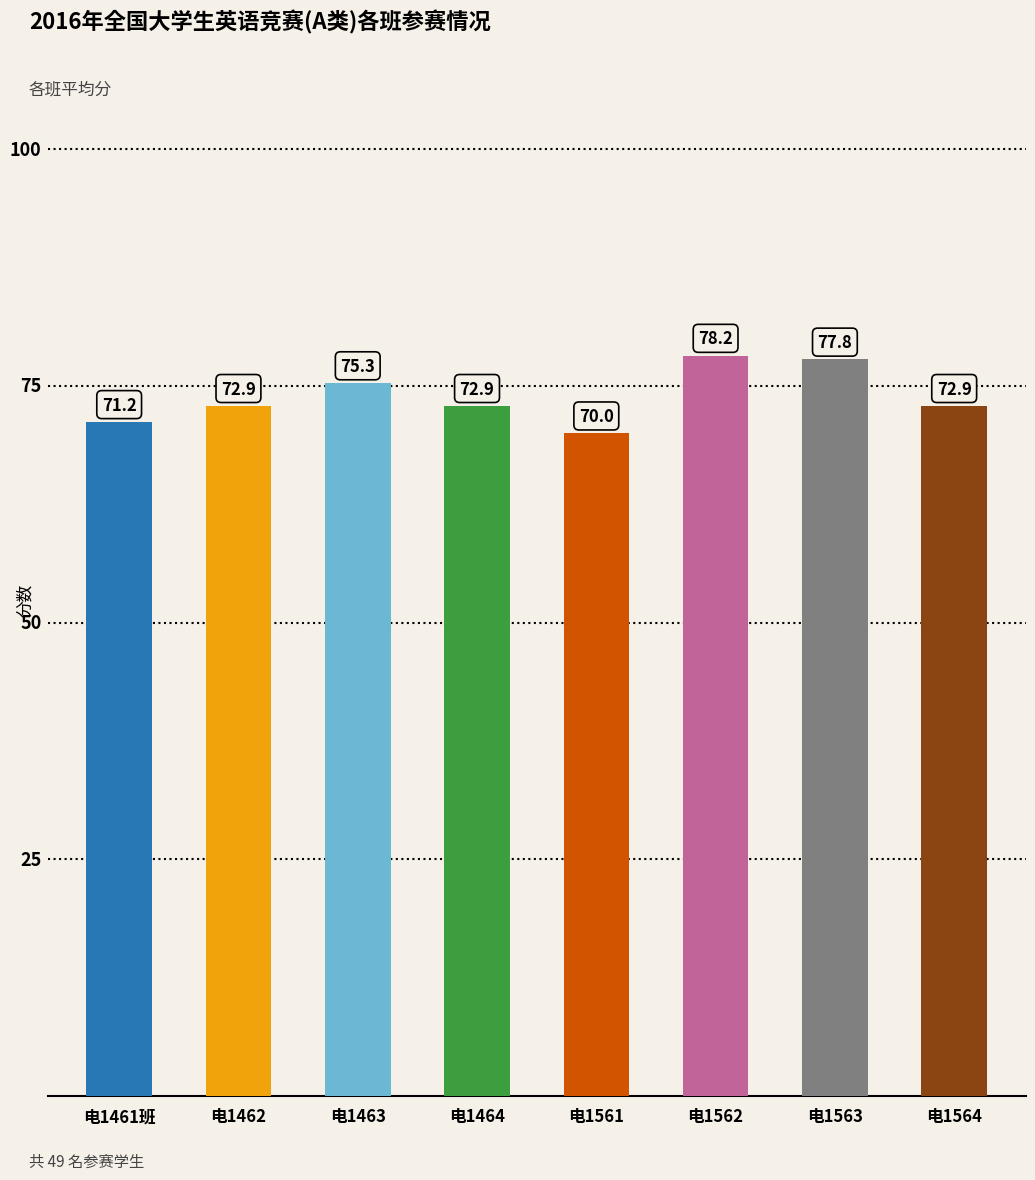

What is the average value?

73.9